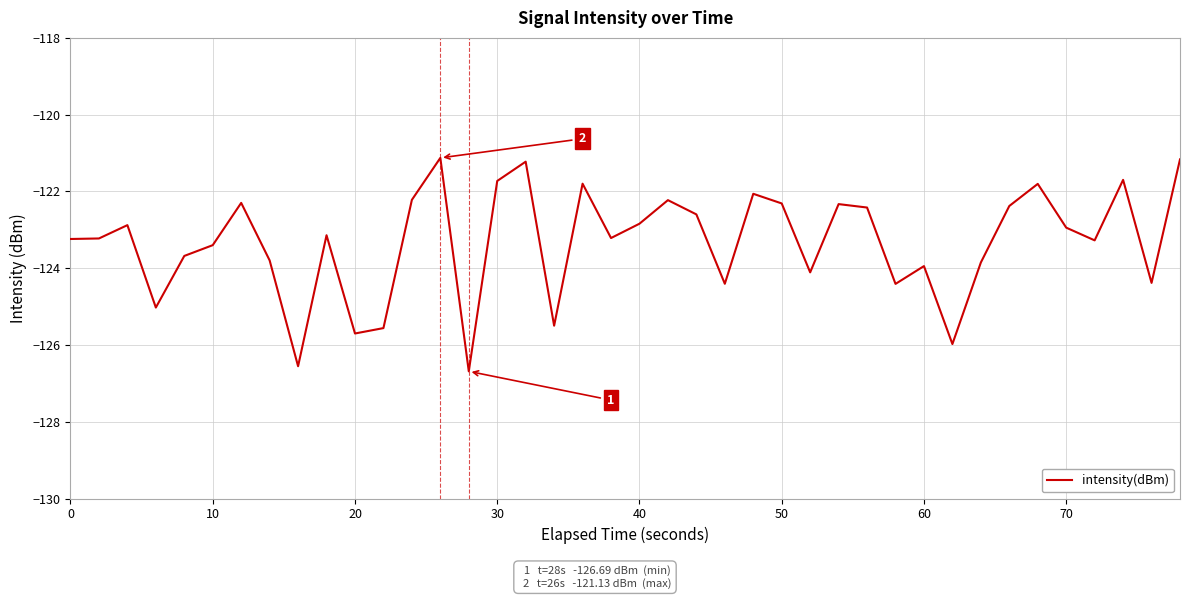

What is the smallest value displayed?

-126.7